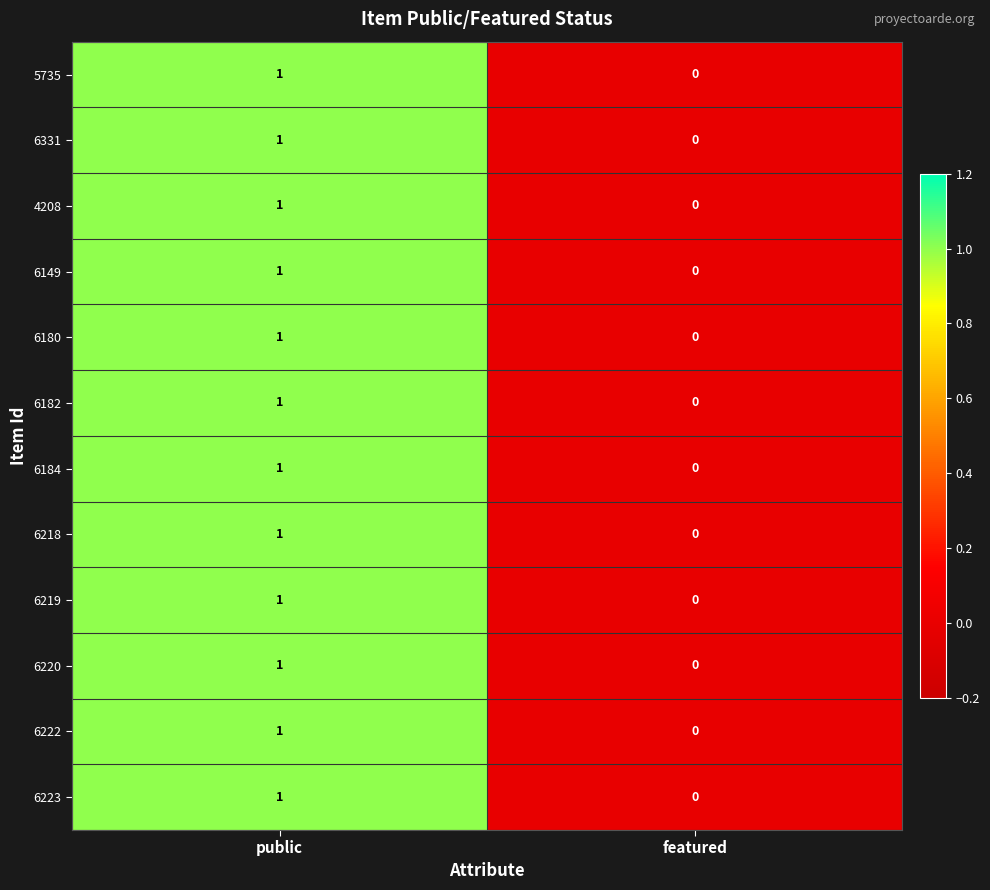

The 4208 series shows 2 at public. True or false?

False